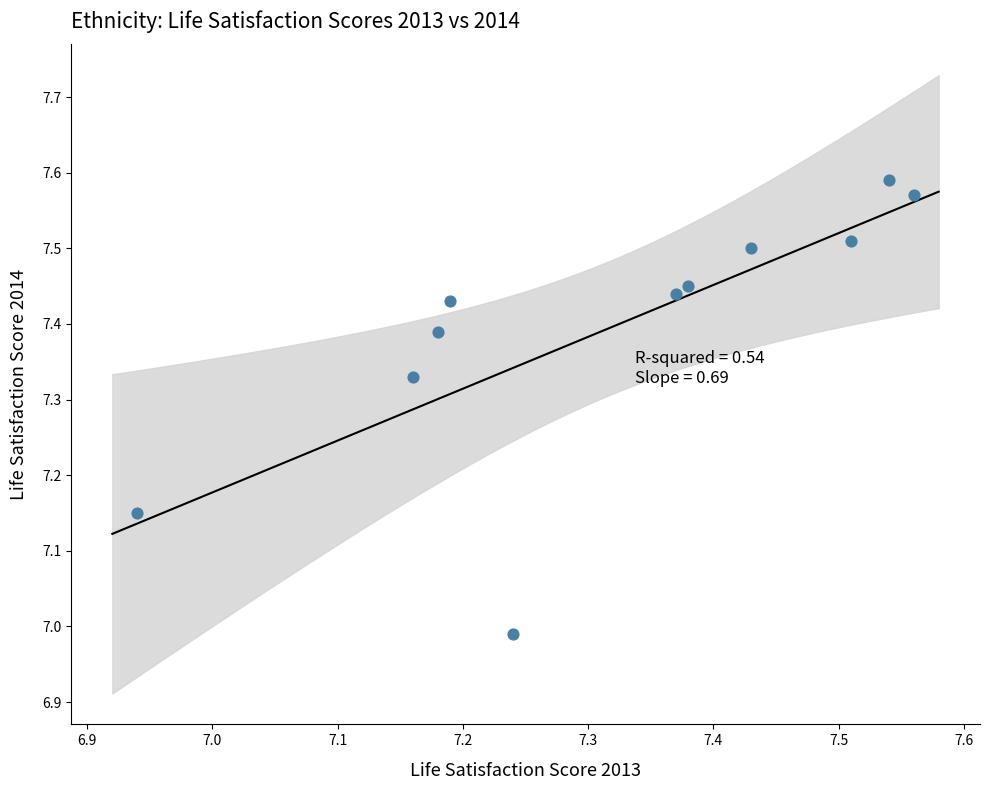

What is the range of Y values (max minus min)?

0.6